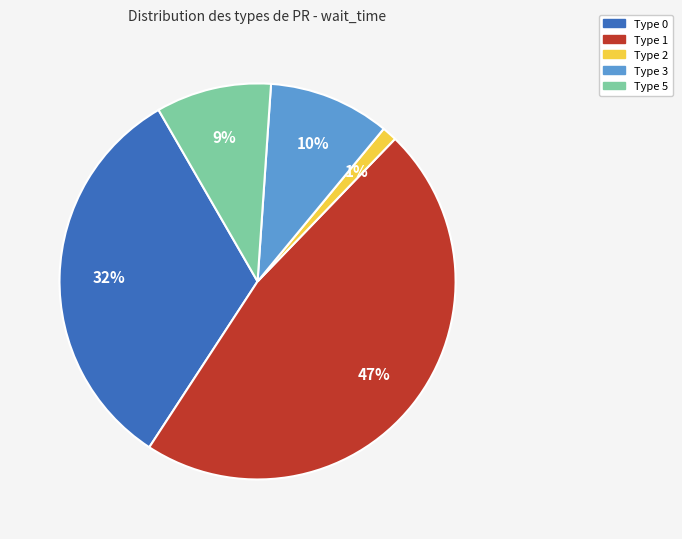

To the nearest percent, what is the average slice percentage?

20%